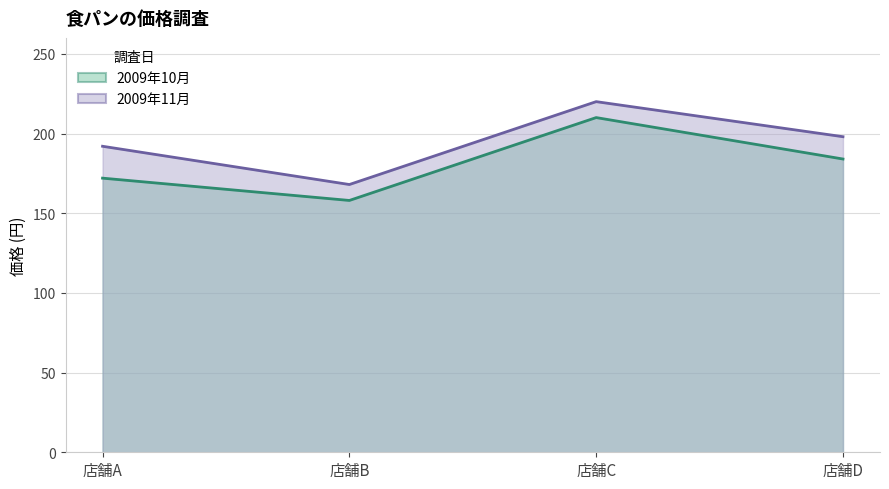

Reading left to right, extract all data points from this chart.

2009年10月: 店舗A=172	店舗B=158	店舗C=210	店舗D=184
2009年11月: 店舗A=192	店舗B=168	店舗C=220	店舗D=198